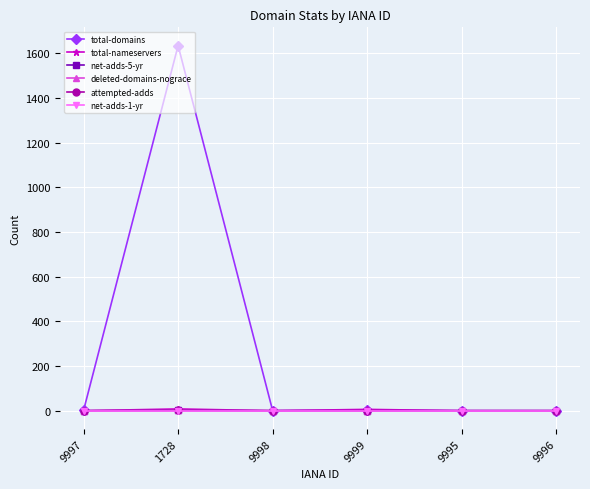

Does the chart have visible grid lines?

Yes